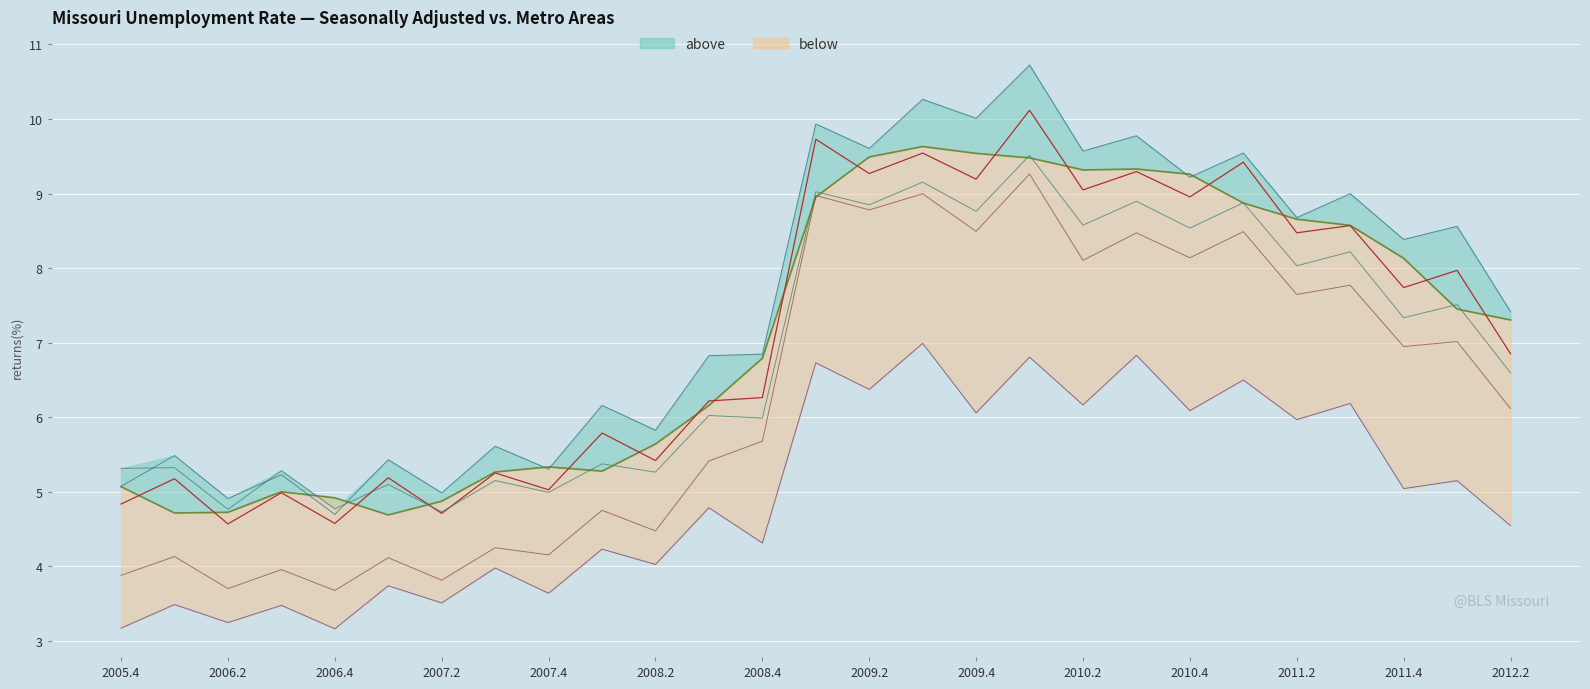

True or false: Columbia unadjusted and Kansas City unadjusted intersect in this chart.

False